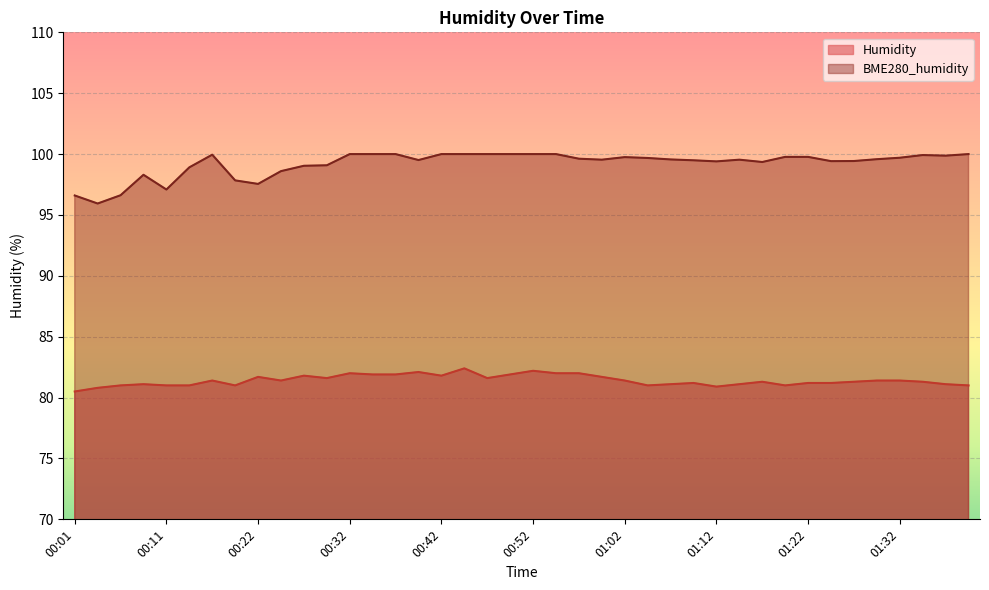

In BME280_humidity, how many points are lower than both neighbors (excluding endpoints)?

9